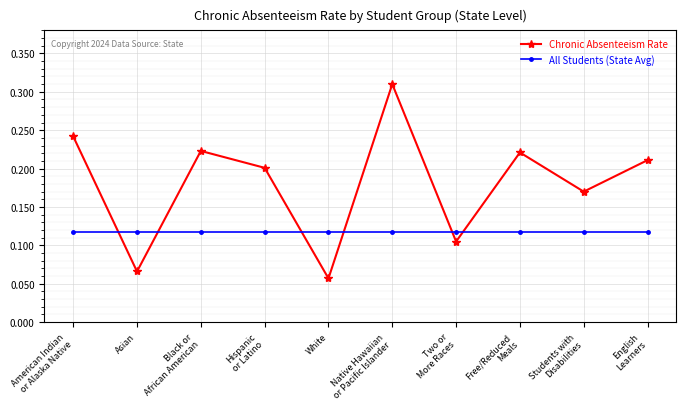

At which label is Chronic Absenteeism Rate closest to 0?

White